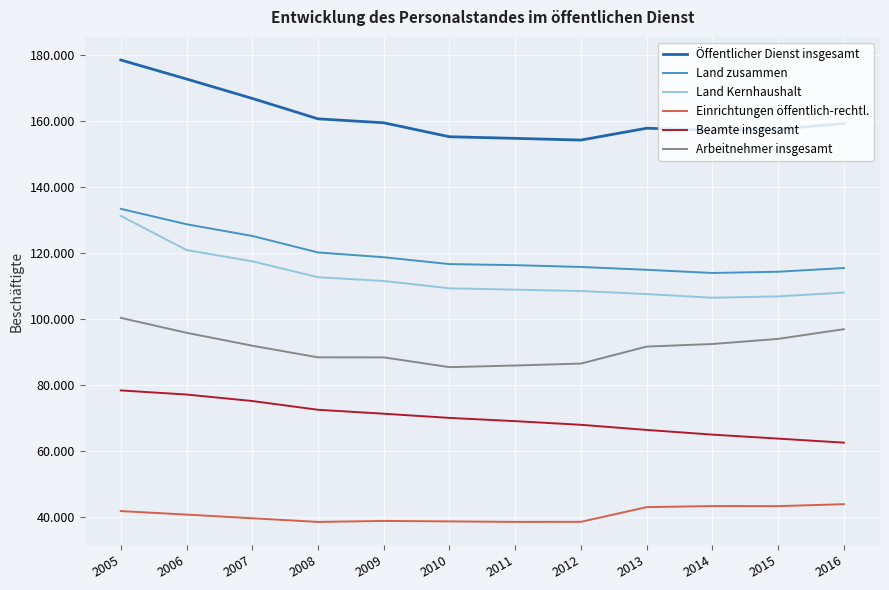

The Einrichtungen öffentlich-rechtl. series shows 42840 at 2013. True or false?

True